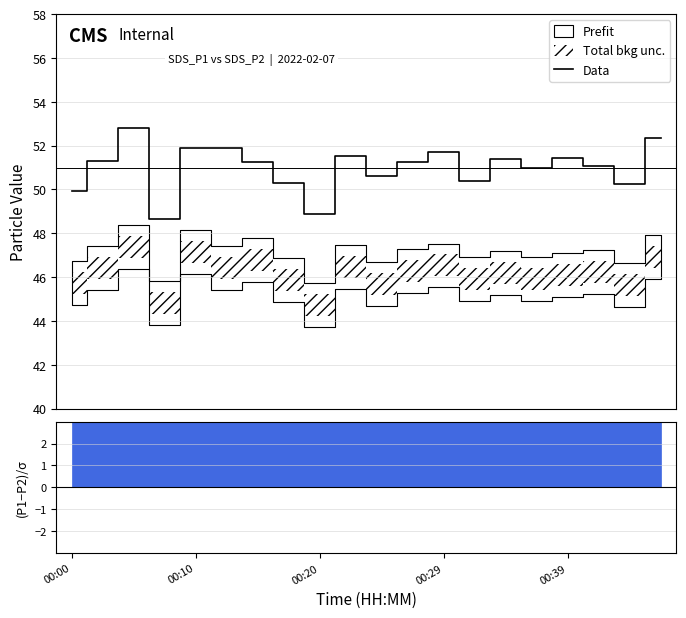

Which has a higher value, 11 or 17?

11